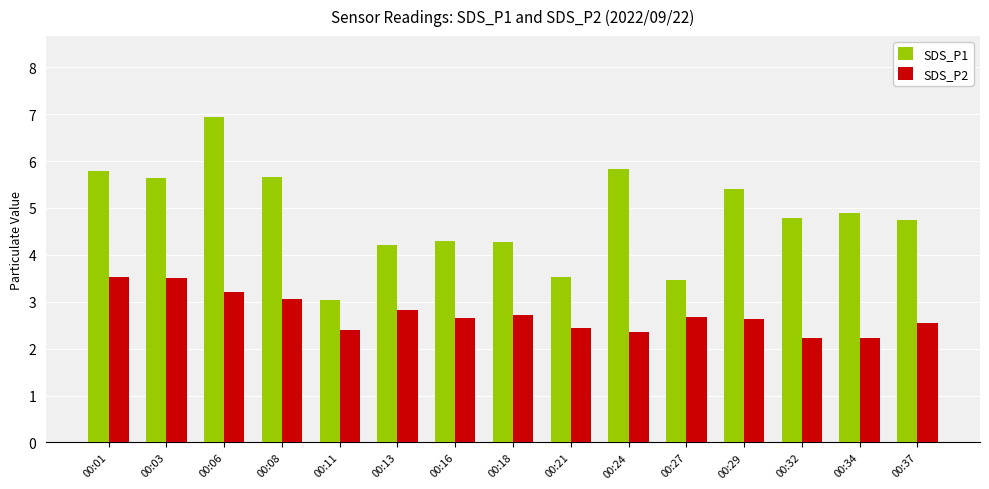

What is the difference between the highest and lowest values at 00:13?

1.4